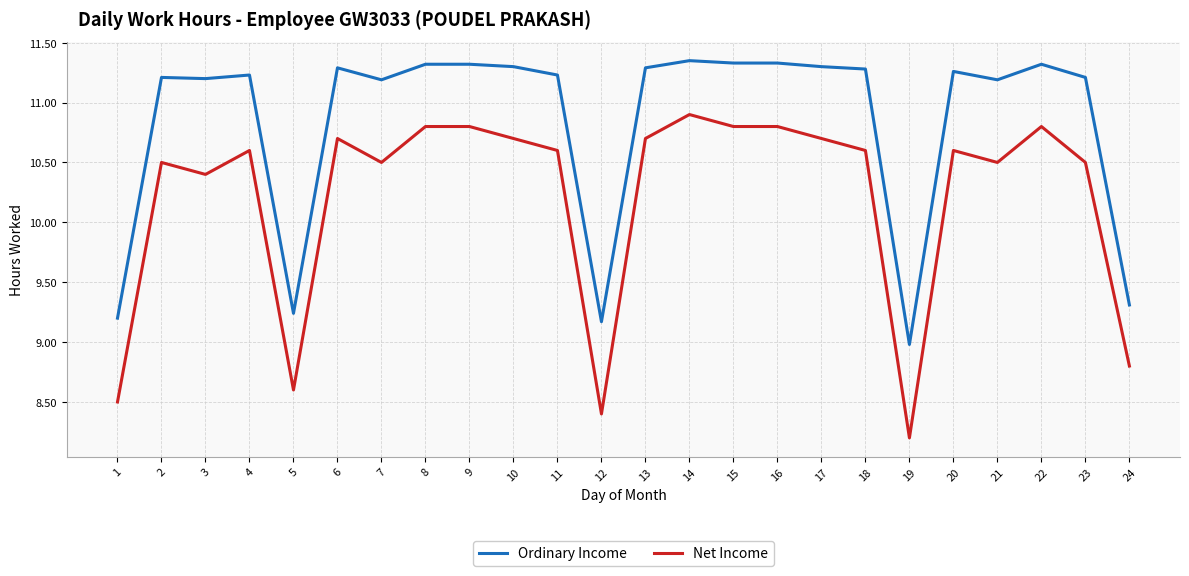

True or false: Ordinary Income and Net Income intersect in this chart.

False